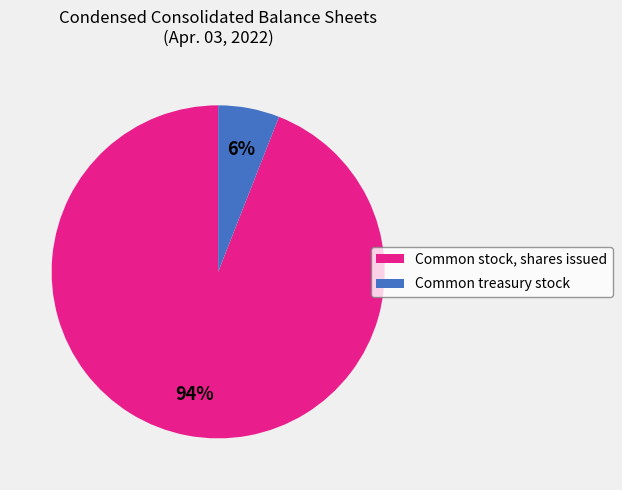

Between Common stock, shares issued and Common treasury stock, which is larger?

Common stock, shares issued